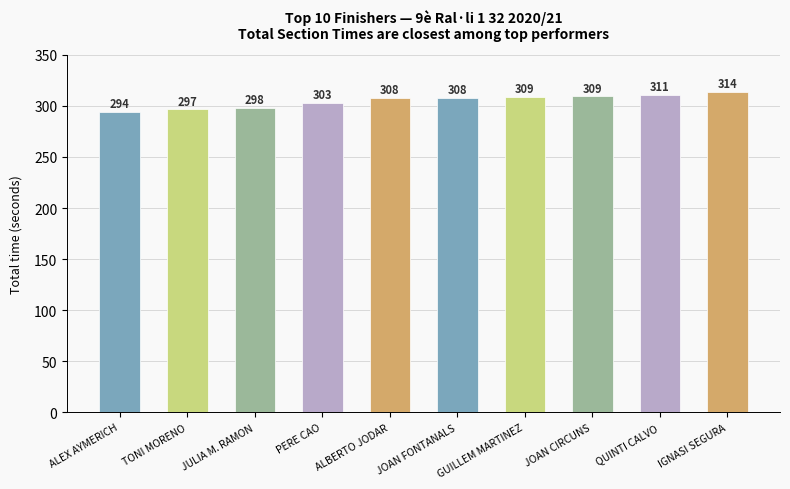

What is the average value?

305.1